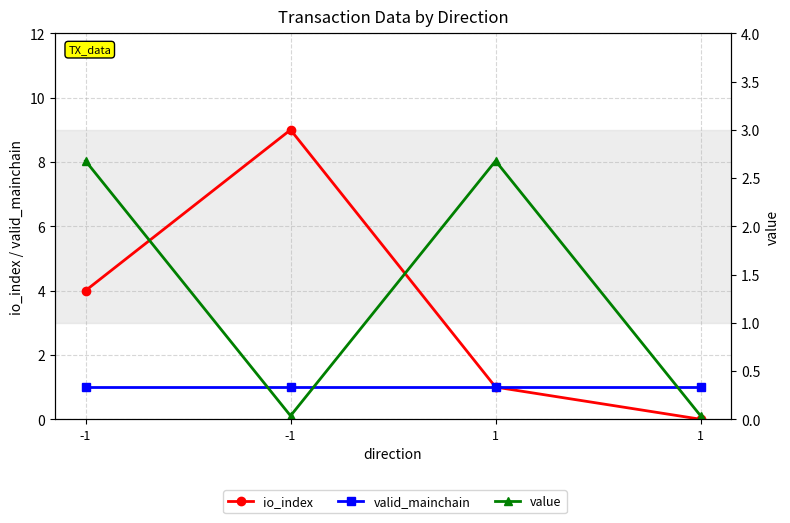

Which category has the highest value in the valid_mainchain series?

-1